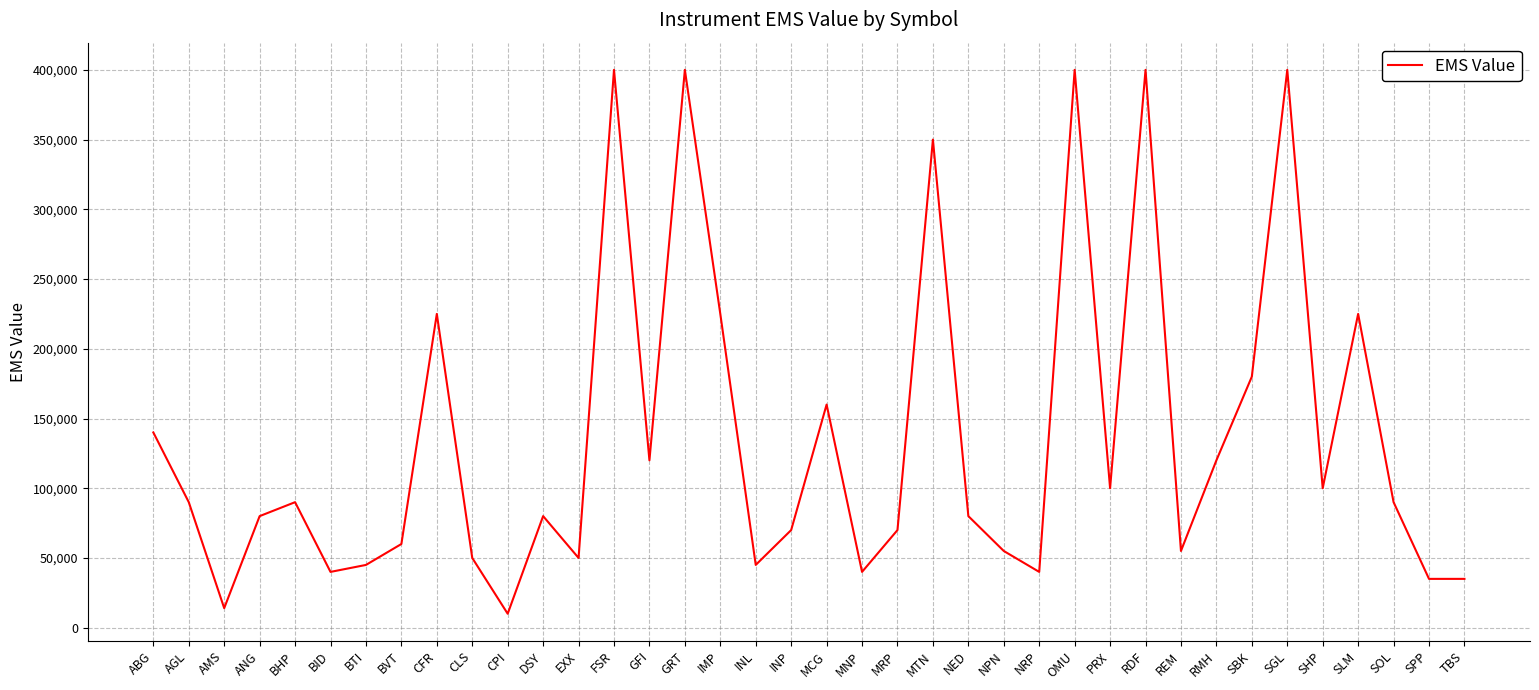

What is the ratio of the value at CPI to the value at SPP?

0.3